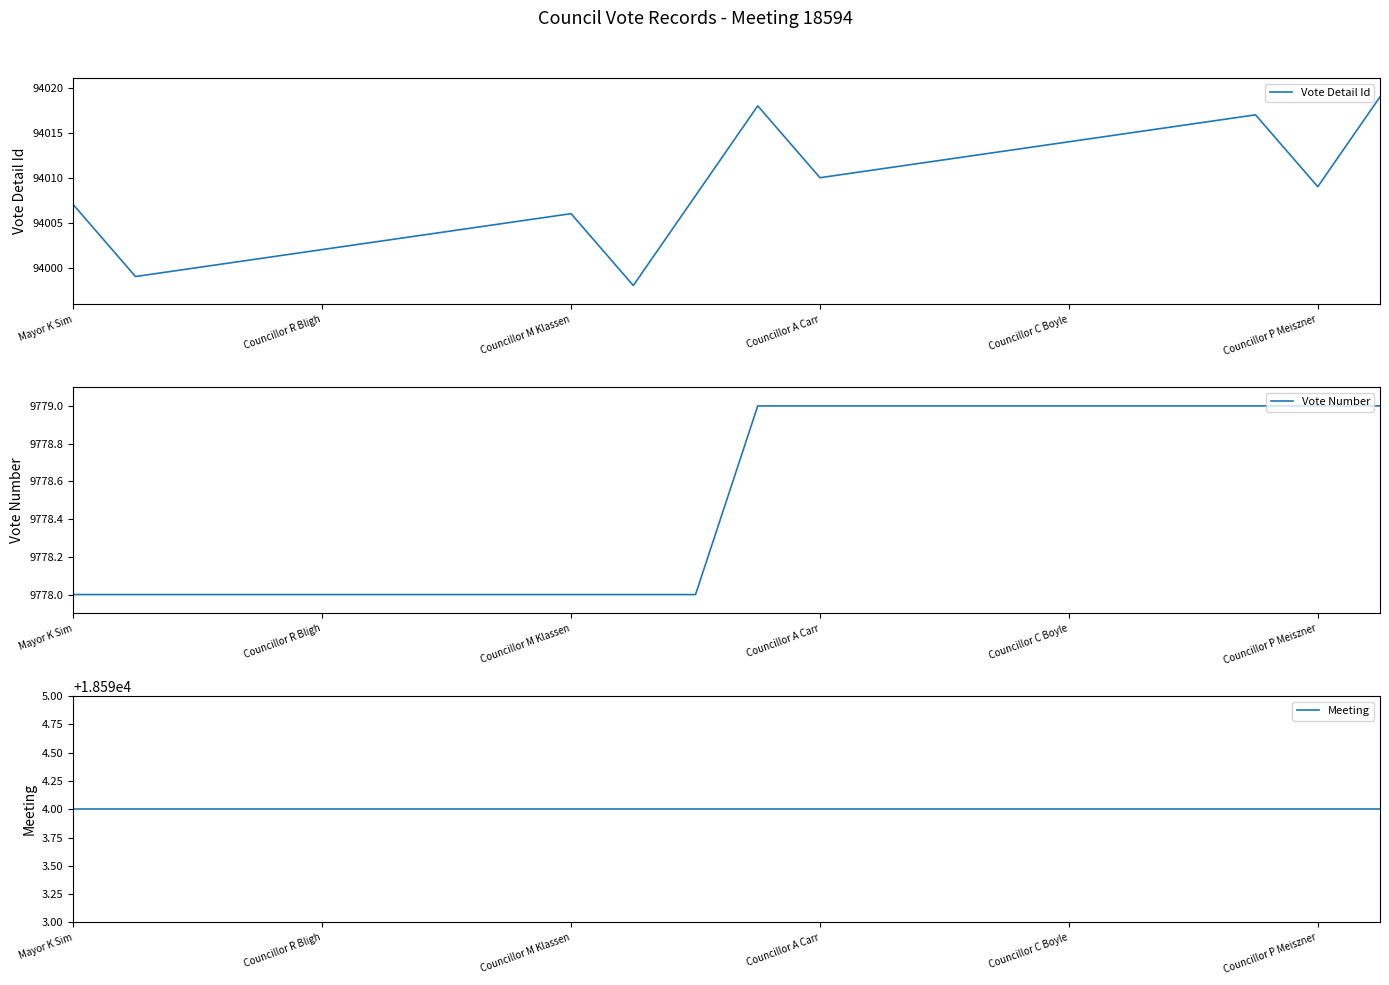

Read the Vote Number value at Councillor R Bligh.

9778